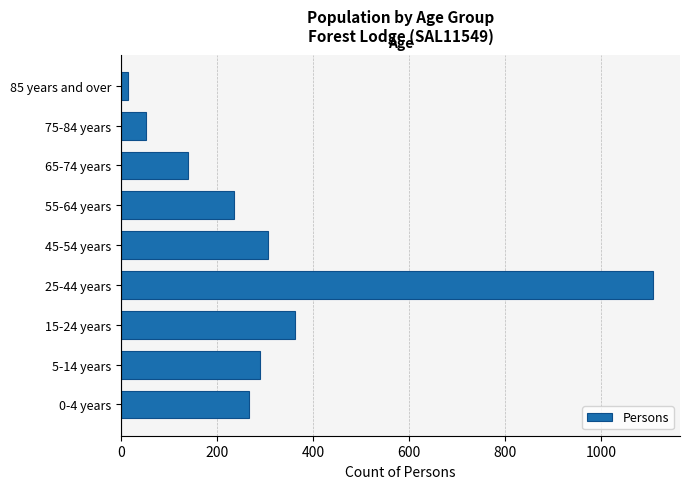

Reading top to bottom, extract all data points from this chart.

85 years and over=15	75-84 years=51	65-74 years=139	55-64 years=235	45-54 years=306	25-44 years=1109	15-24 years=362	5-14 years=289	0-4 years=266